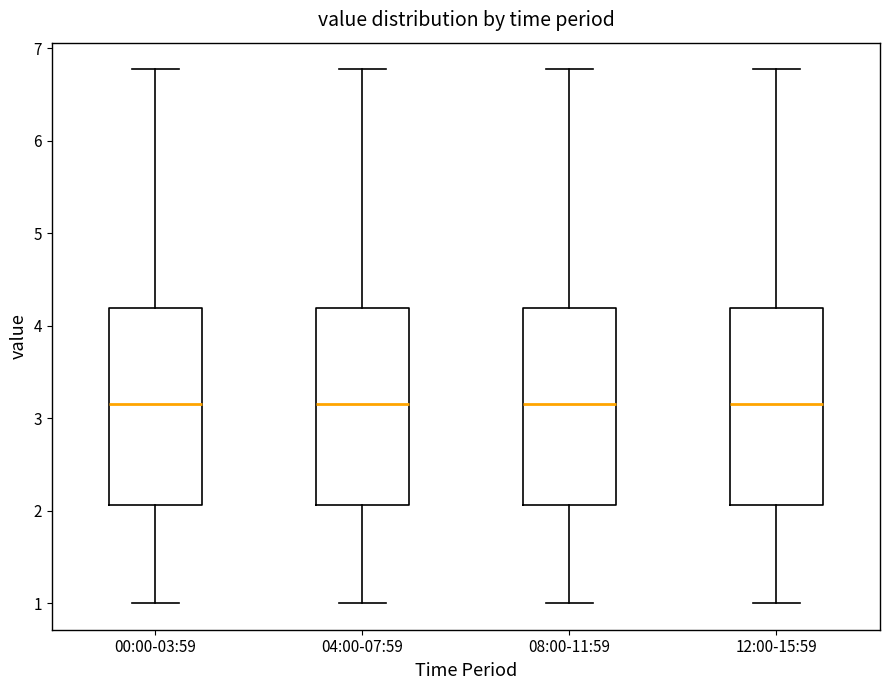

Where does the upper whisker of the box for 12:00-15:59 end on the y-axis? The values are not printed on the chart, so give them approximately, as read against the axis.

6.8